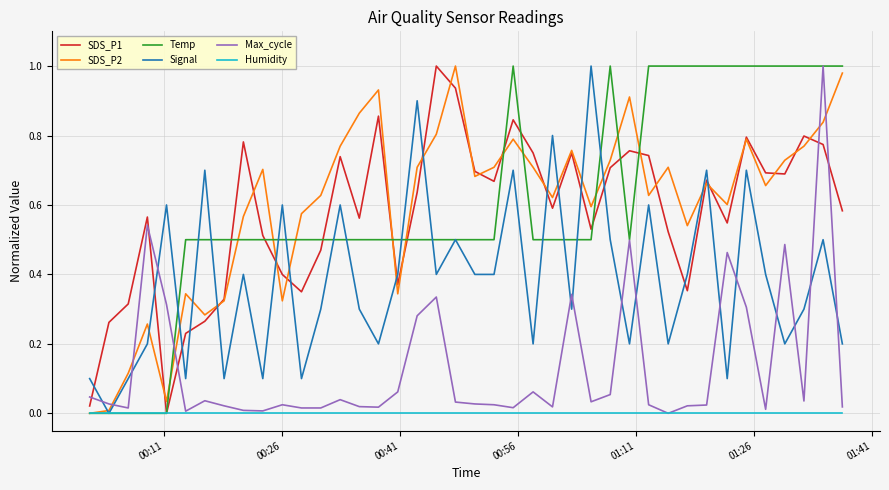

How many intersections are there between Signal and Max_cycle?

14